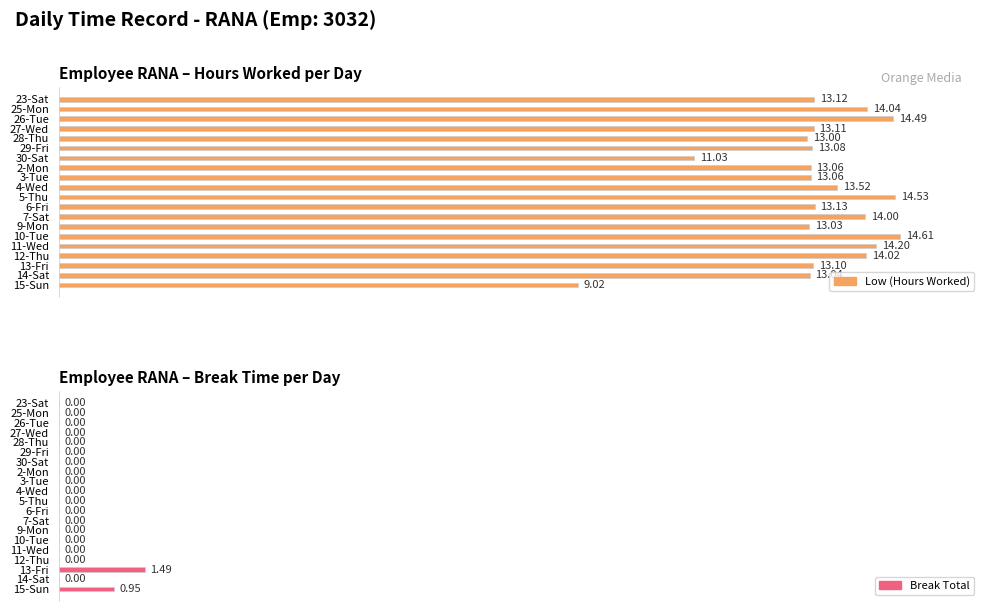

The Low (Hours Worked) series shows 13.1 at 27-Wed. True or false?

True